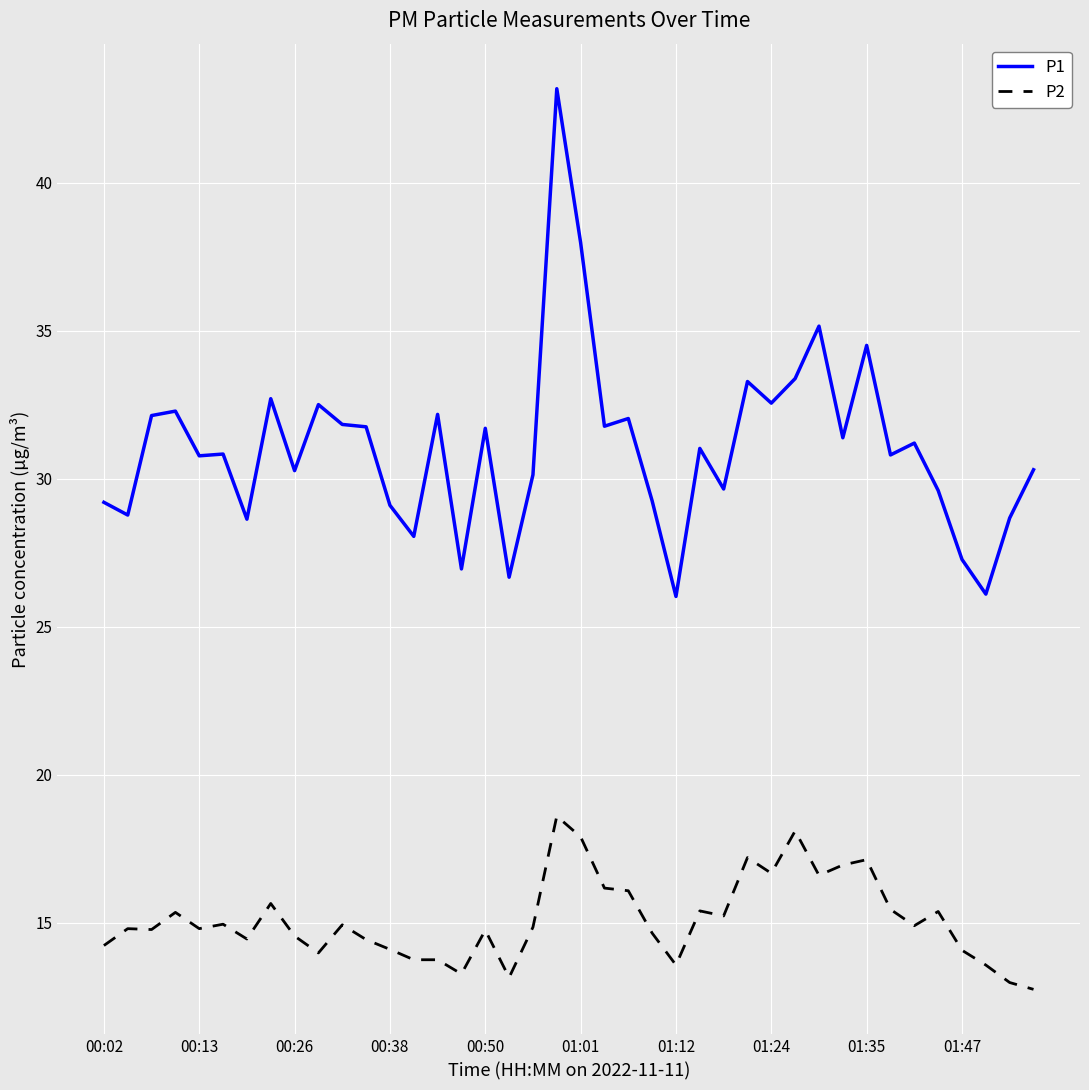

What is the maximum value shown in the chart?

43.2